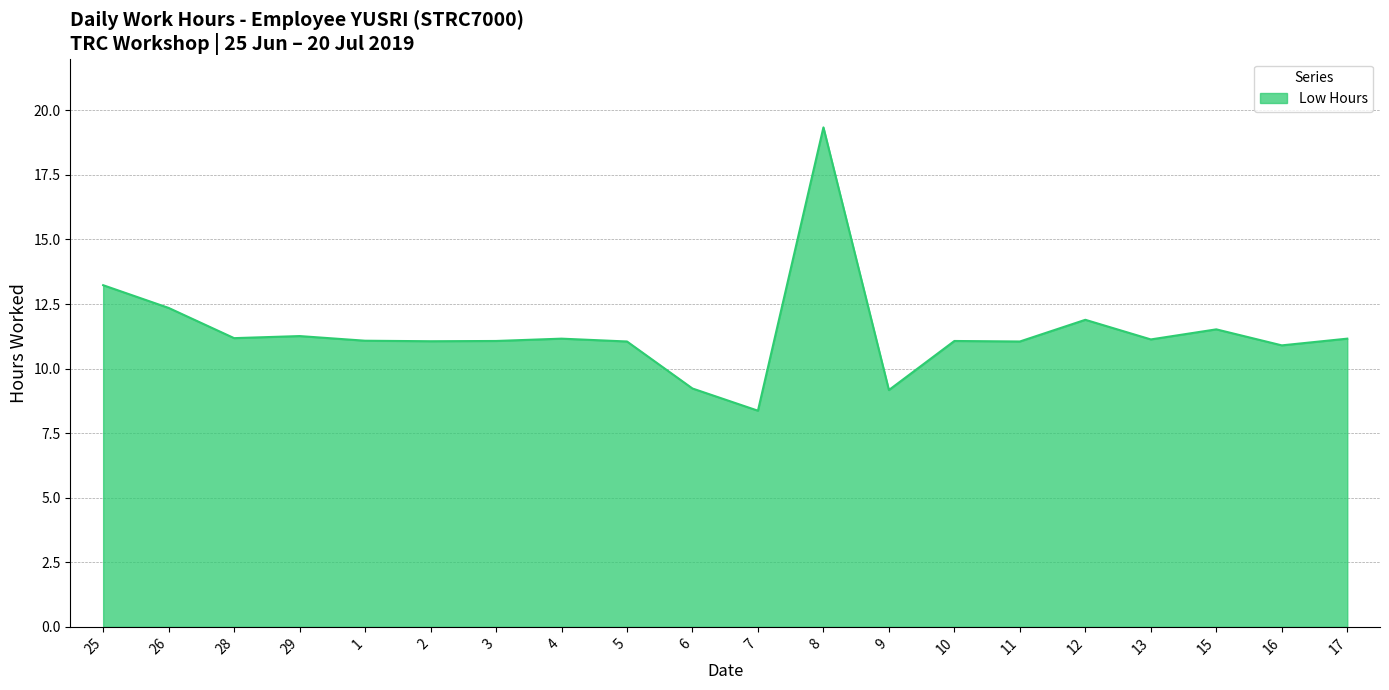

Is it true that the value at 9 is 9.2?

True